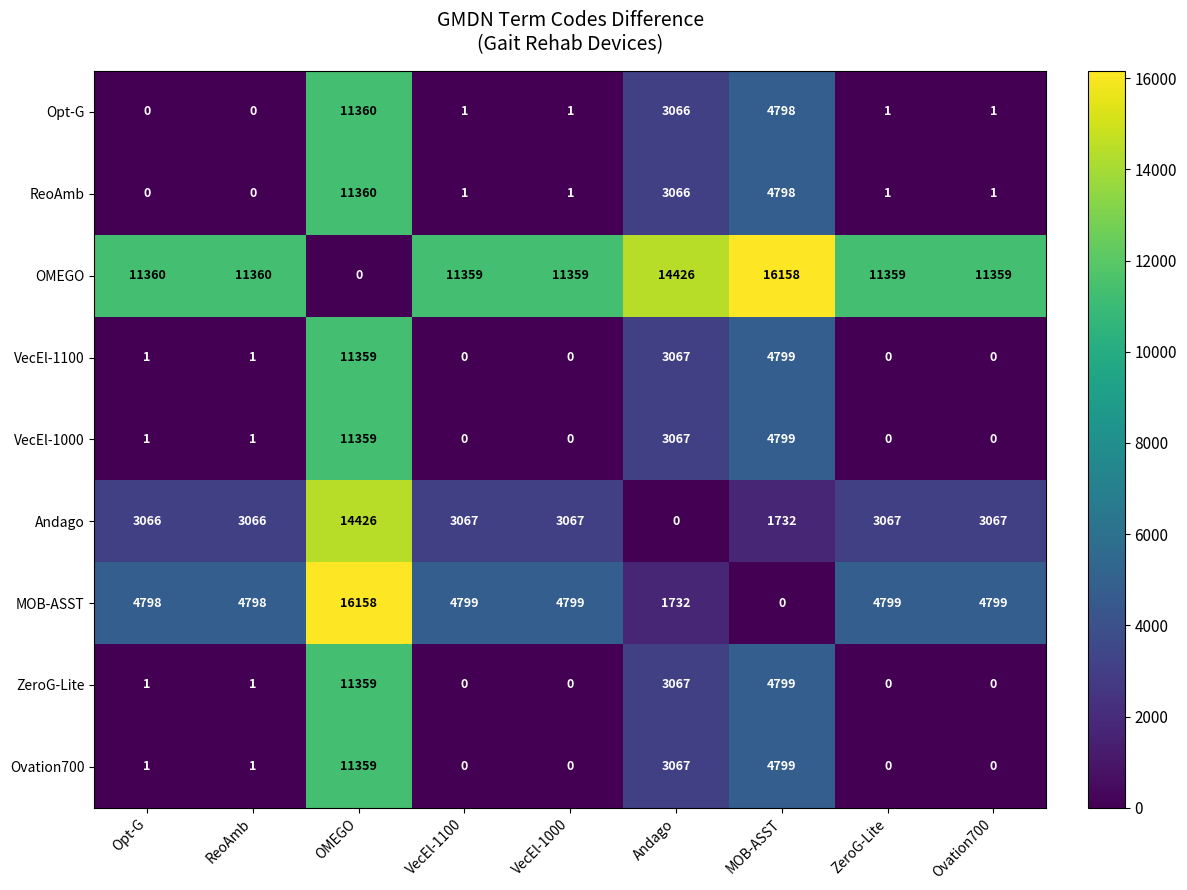

At which category is the sum across all series the highest?

OMEGO